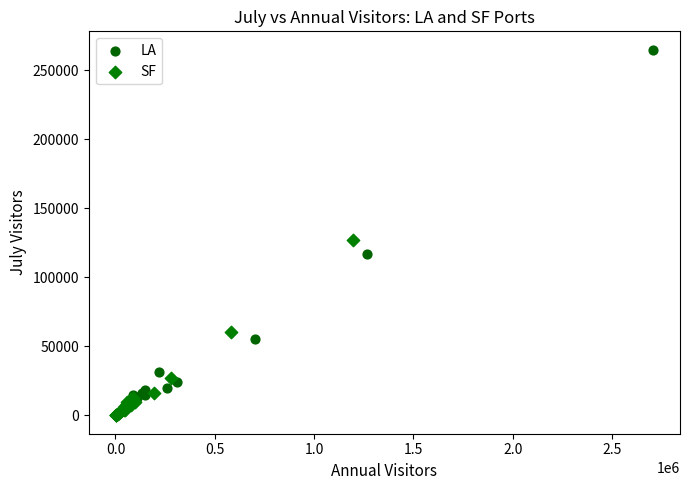

What are all the series names shown in the legend?

LA, SF